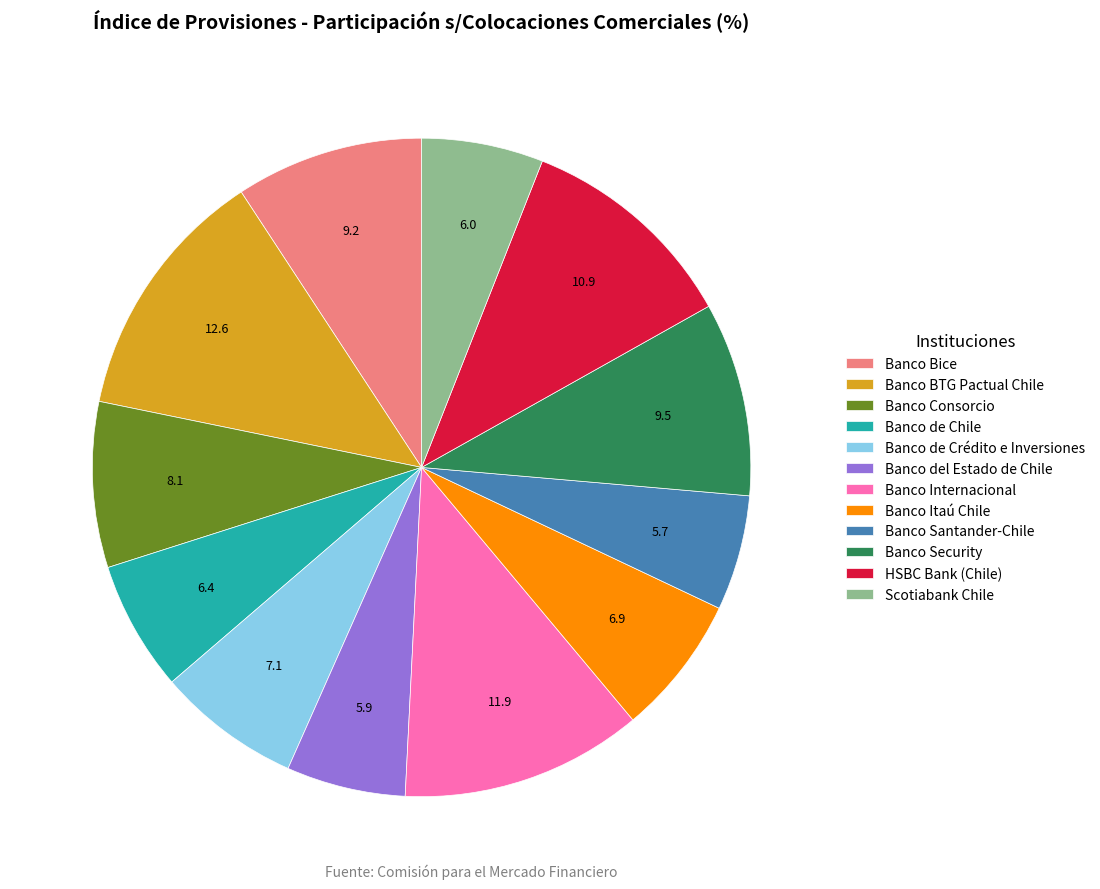

The Banco de Crédito e Inversiones slice represents 7% of the pie. True or false?

True